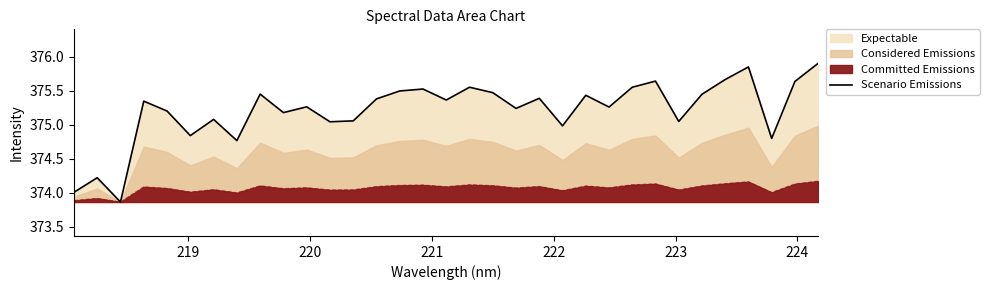

What is the greatest value displayed?

375.9